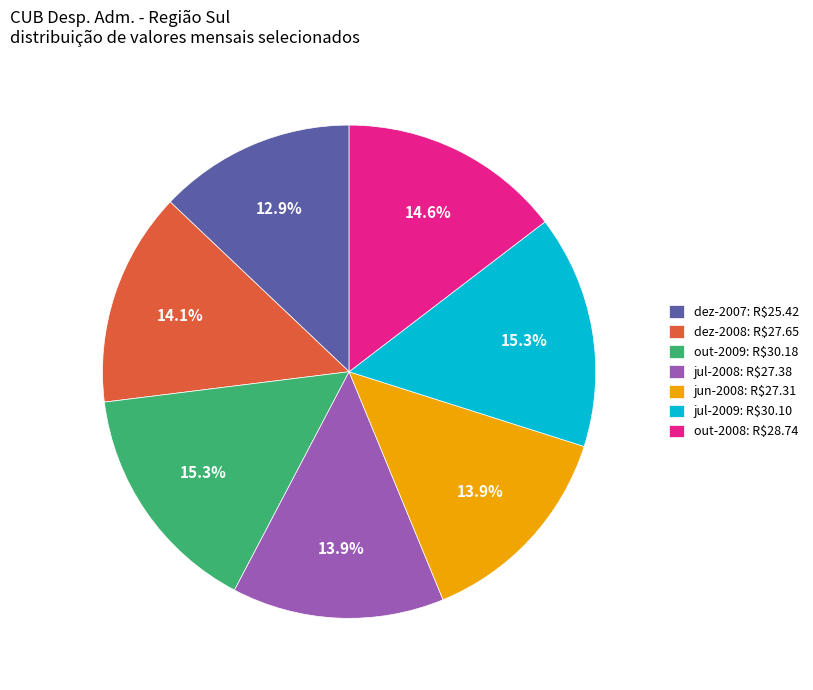

Is there a majority slice in this chart?

No